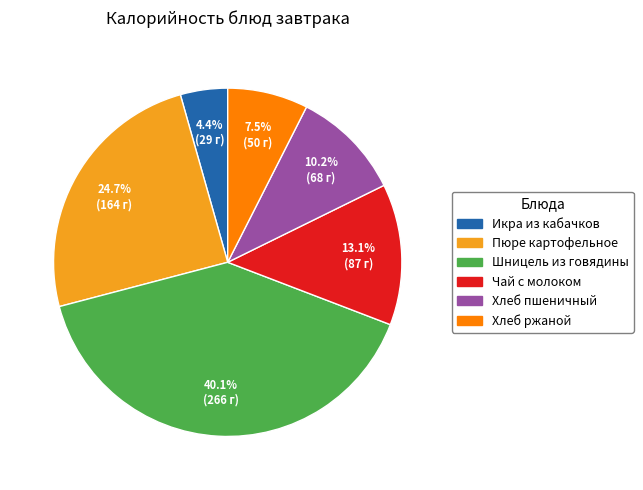

What portion of the pie excludes Чай с молоком?

86.9%